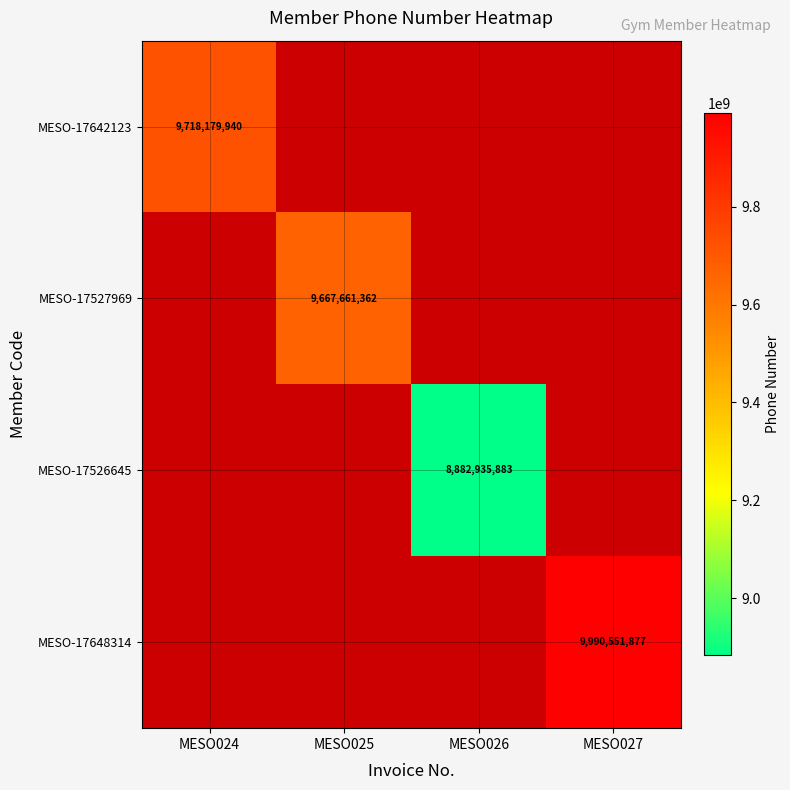

How many data points does each series have?

4